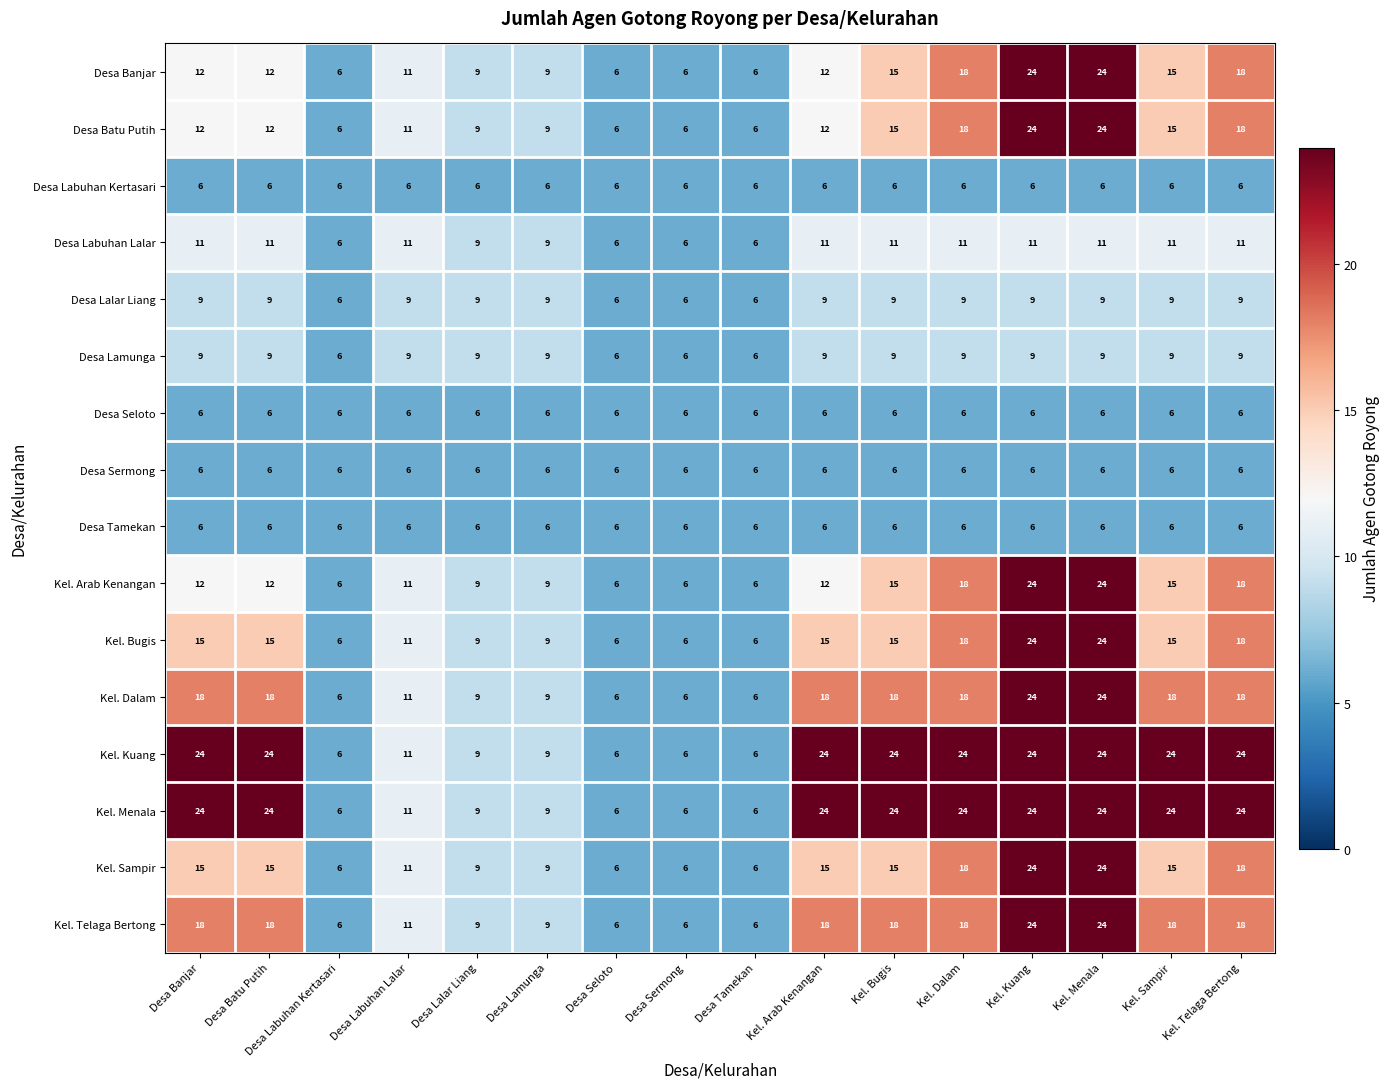

What is the difference between the maximum and minimum values in the Kel. Telaga Bertong series?

18